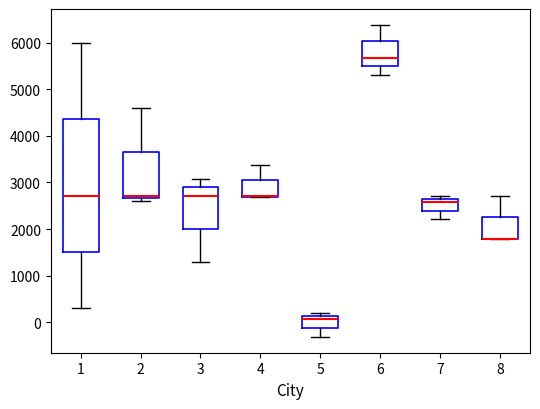

Which box is the tallest, from its lower edge to its upper edge?

1